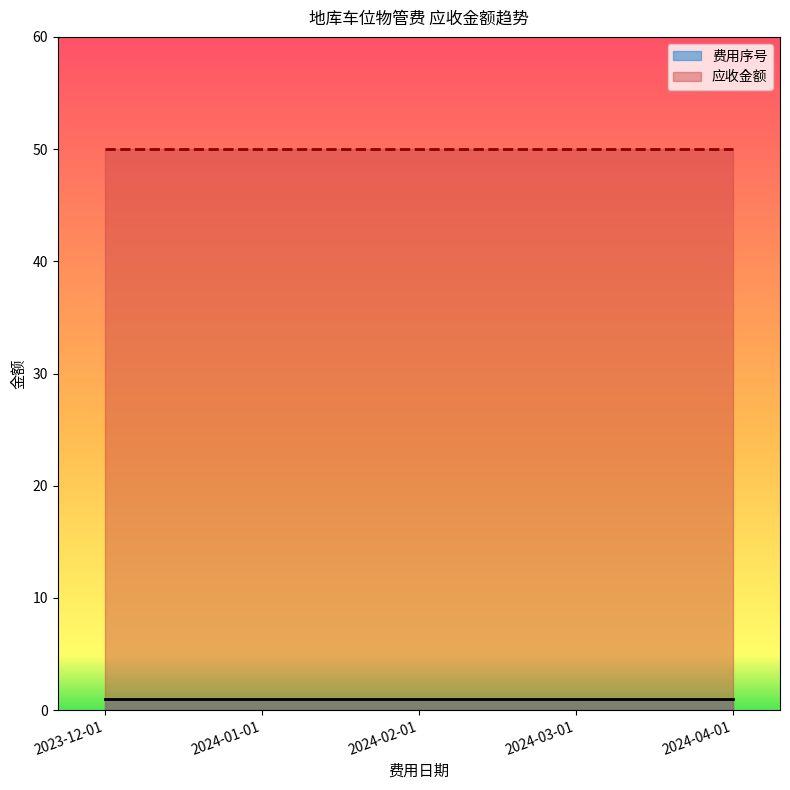

What are all the series names shown in the legend?

费用序号, 应收金额